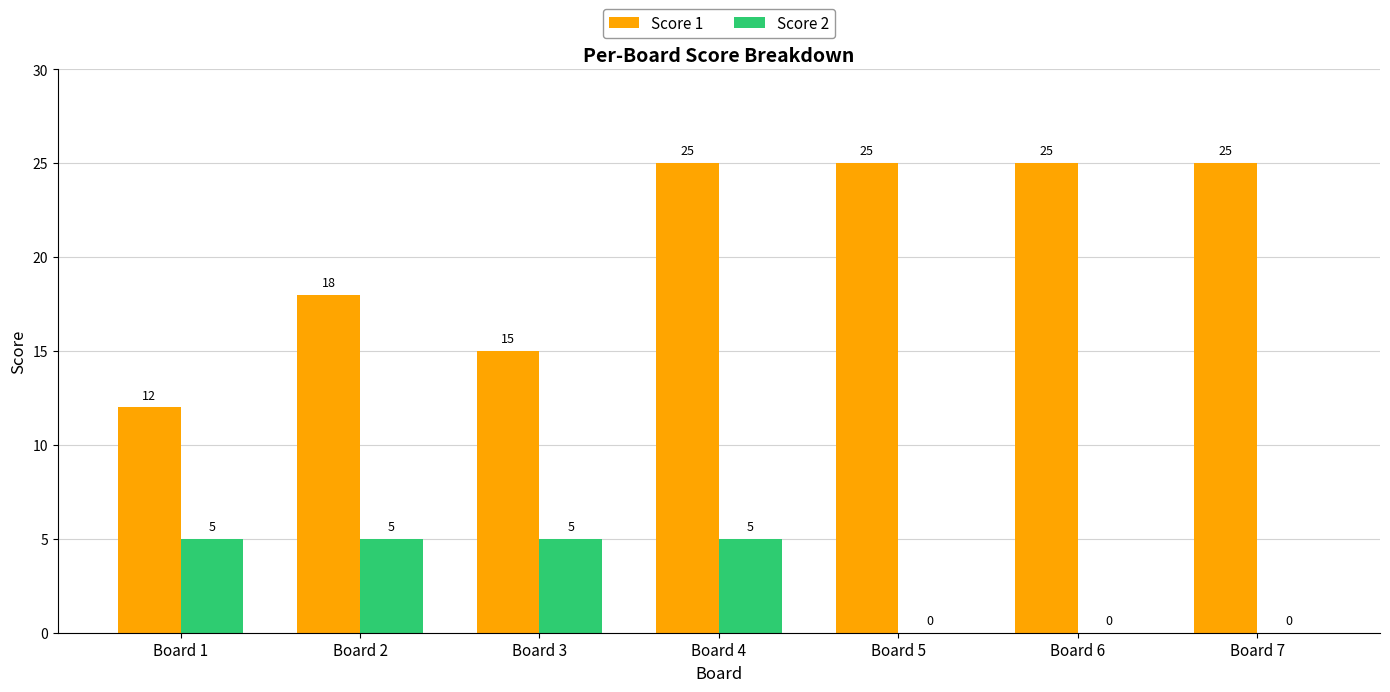

What is the sum of all Score 1 values?

145